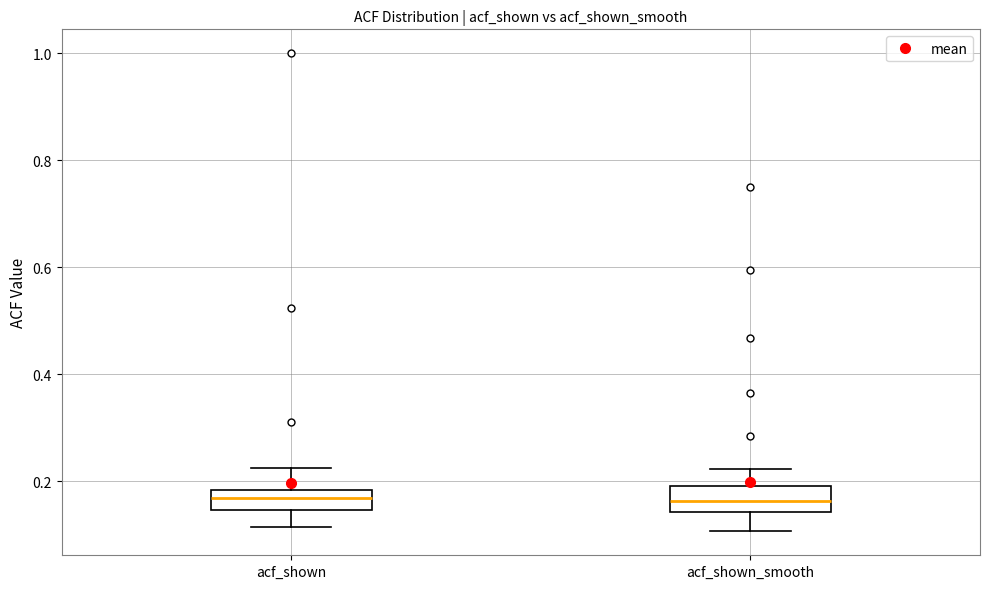

Where does the lower whisker of the box for acf_shown_smooth end on the y-axis? The values are not printed on the chart, so give them approximately, as read against the axis.

0.10